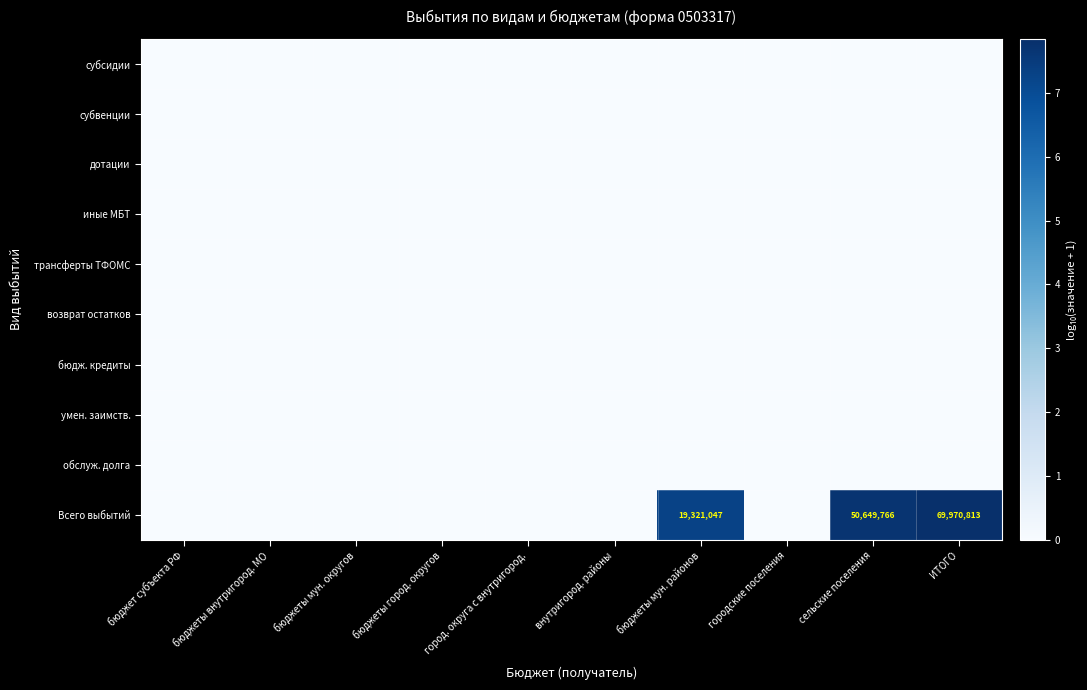

Which series has the largest total across all categories?

Всего выбытий